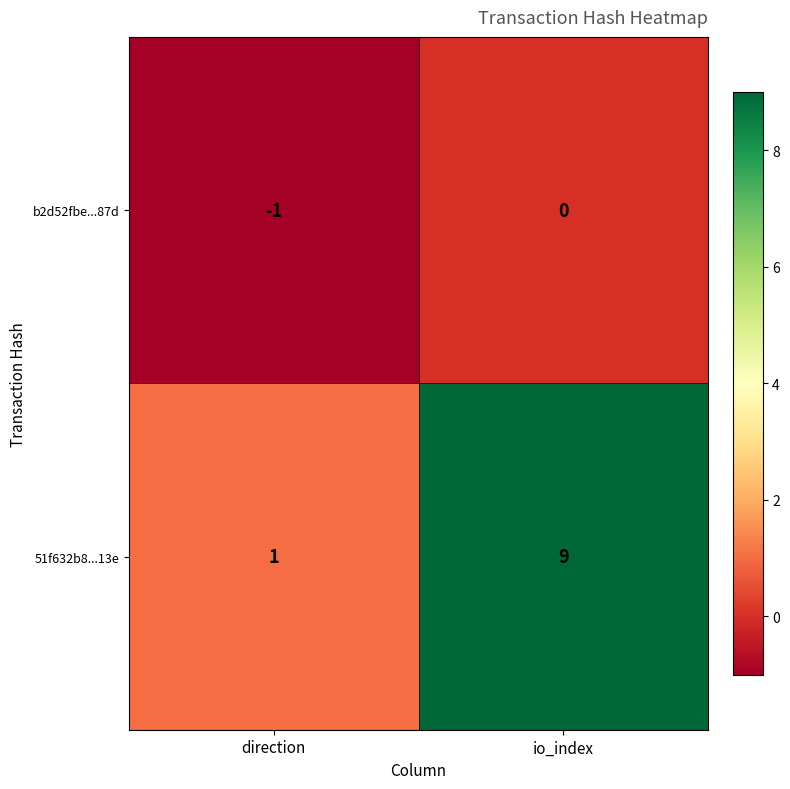

At which label is b2d52fbe...87d closest to 0?

io_index